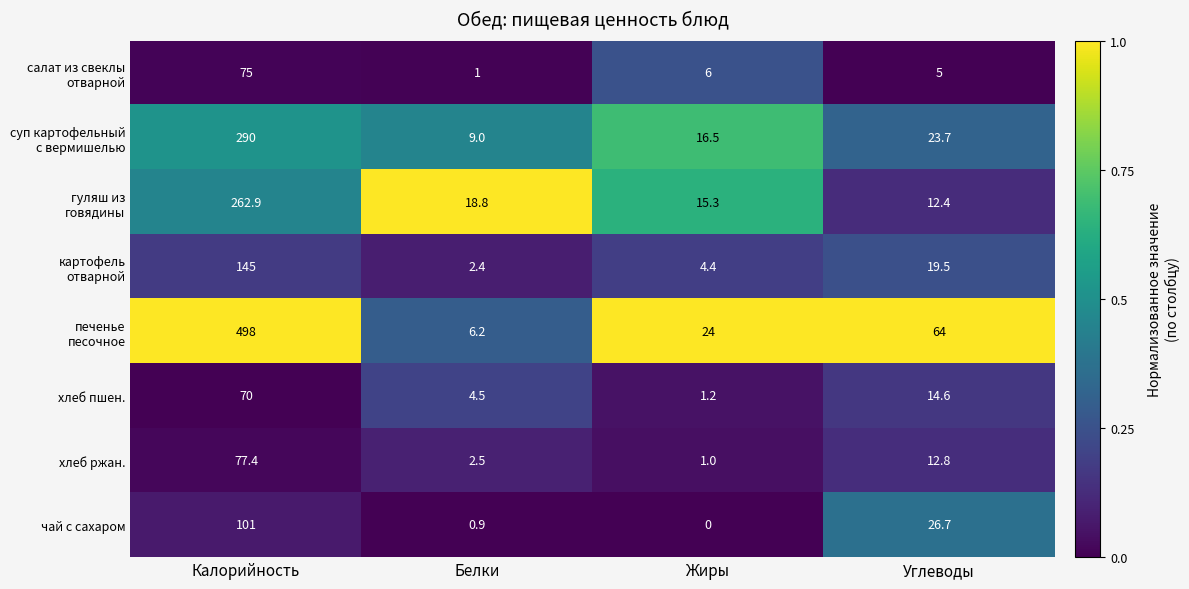

At which label does хлеб пшен. first exceed 14?

Калорийность